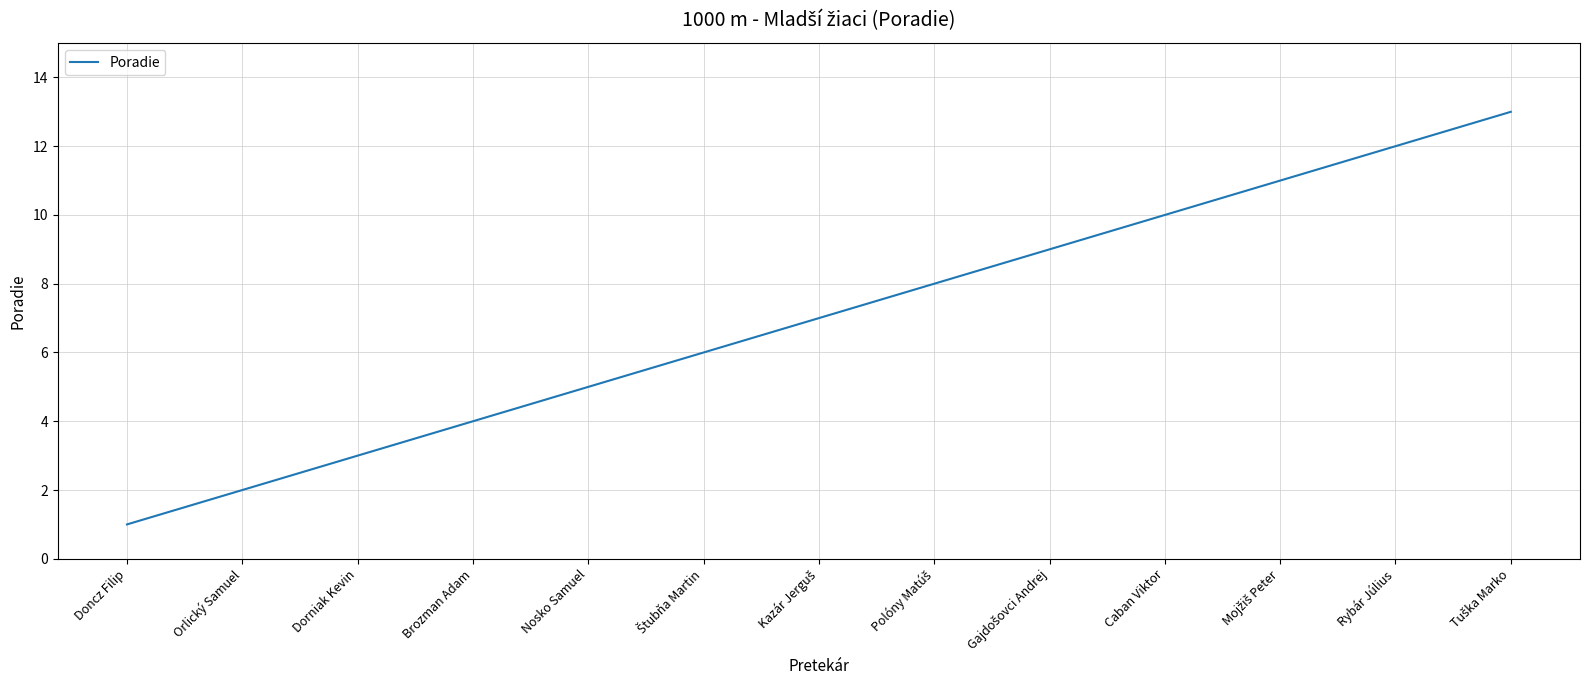

The chart shows a value of 10 at Caban Viktor. True or false?

True